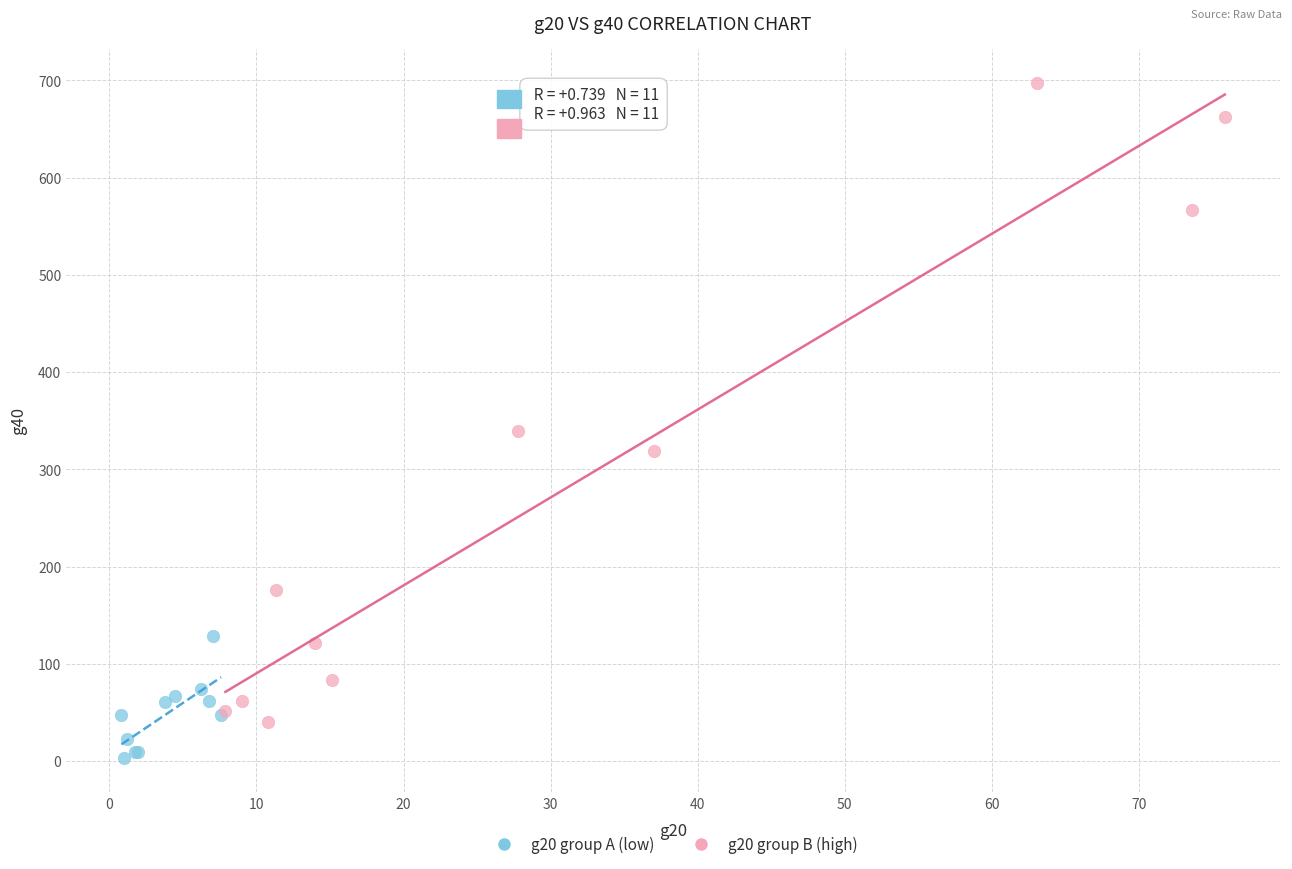

Which series has the largest Y range (max minus min)?

g20 group B (high)